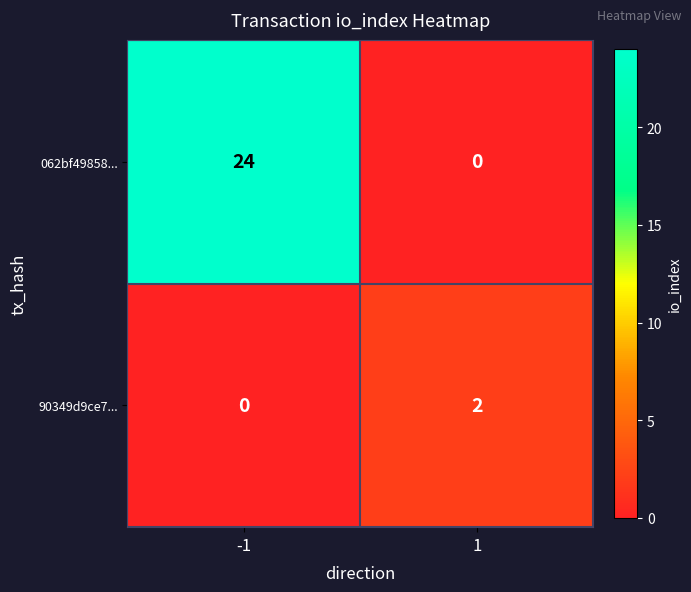

At which category is the sum across all series the highest?

-1